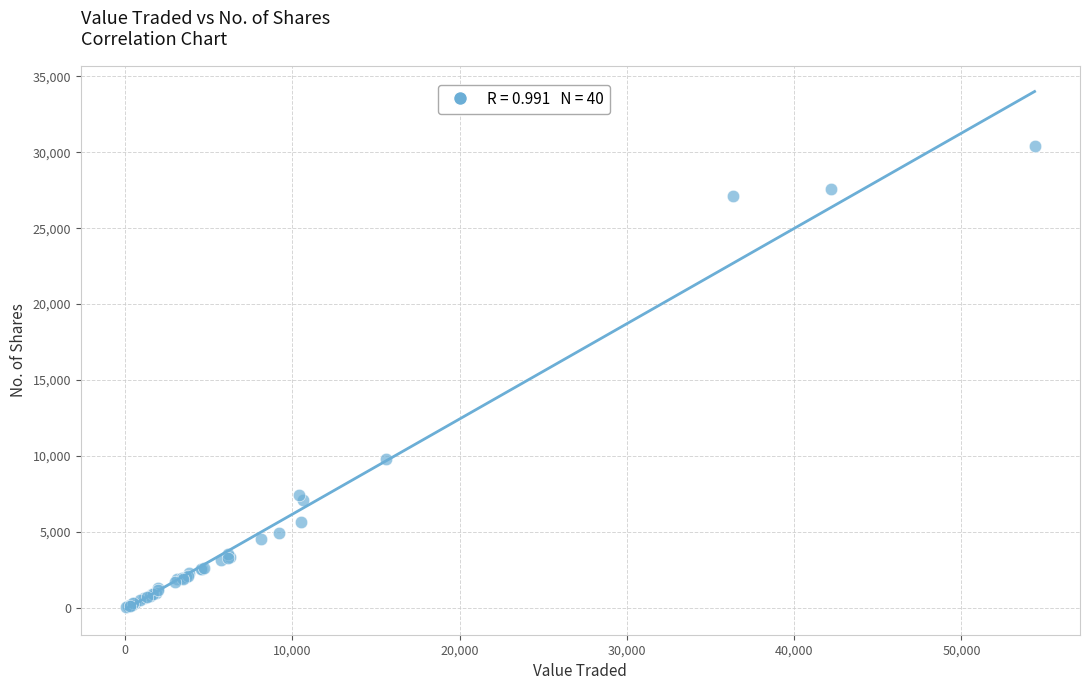

What Y value in the scatter plot is closest to 15210?

9823